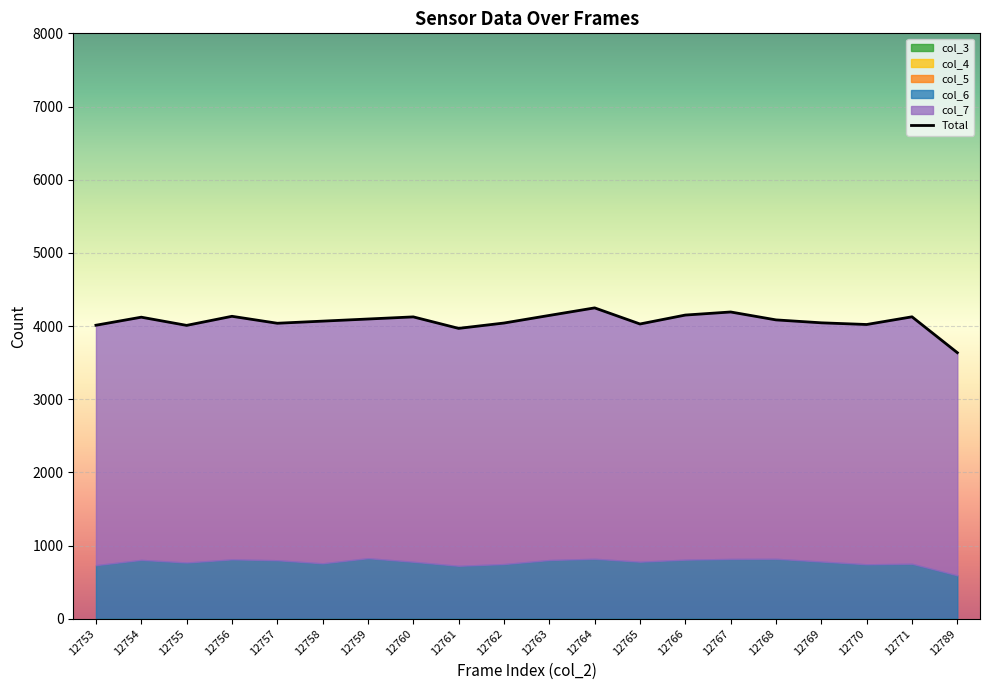

How many values in the col_7 series are below 3294?

10